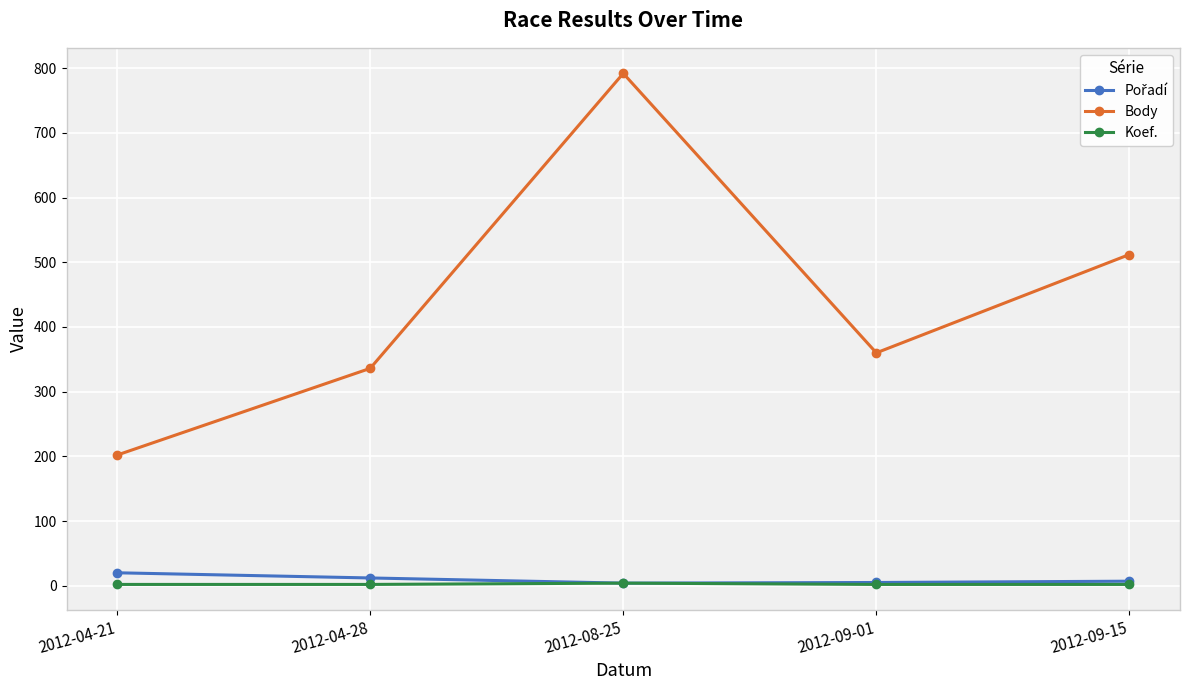

Which series has the largest range (max minus min)?

Body